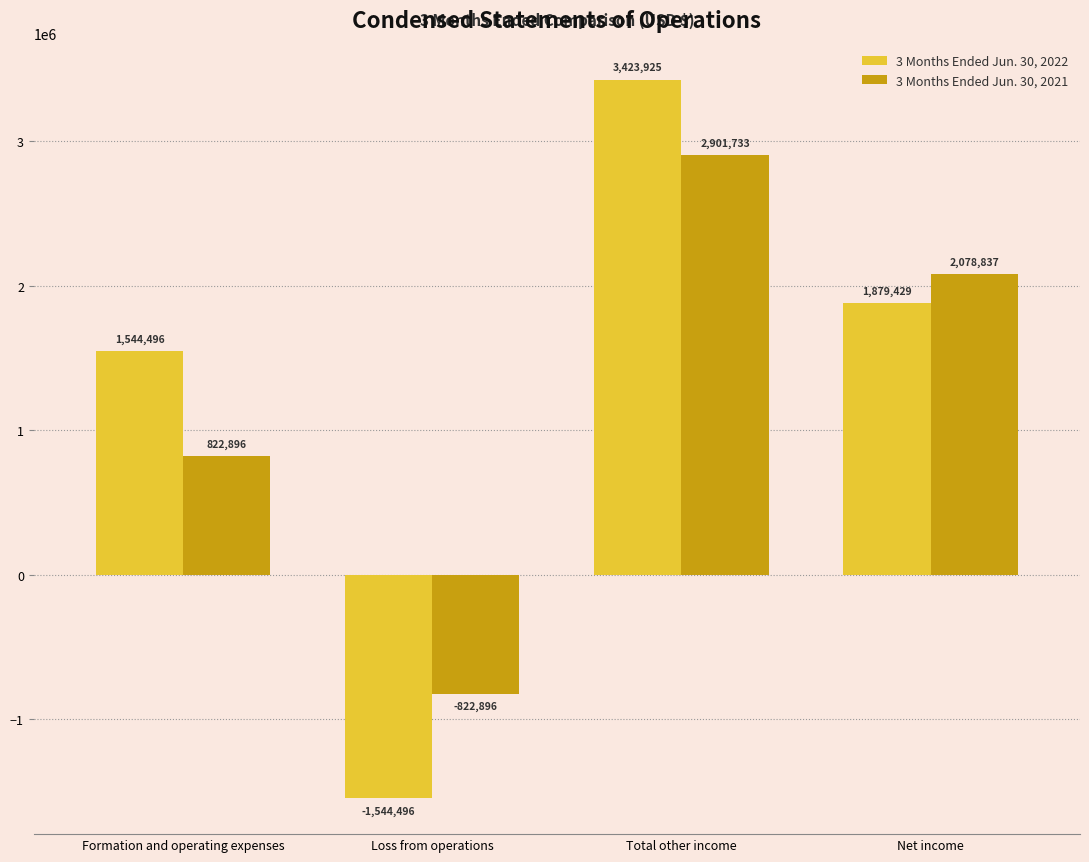

What is the maximum value shown in the chart?

3423925